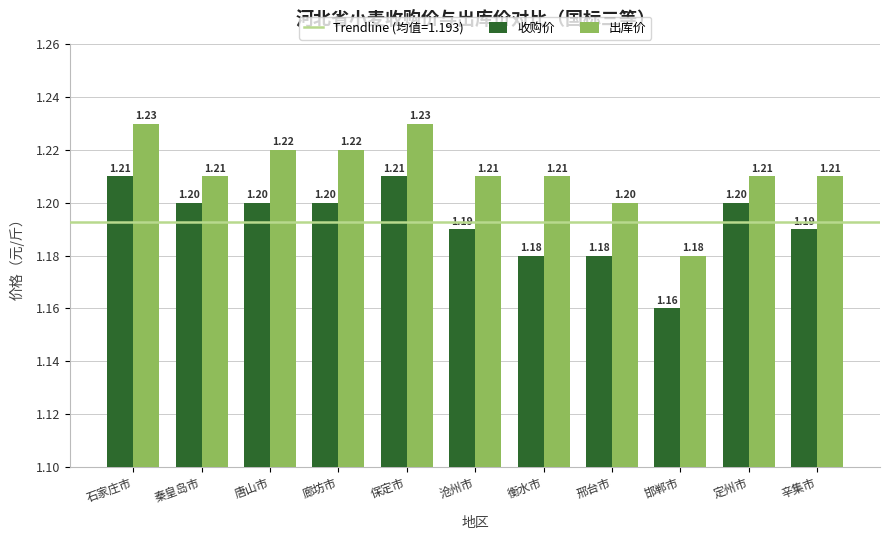

True or false: 出库价 has a value of 0.8 at 邢台市.

False